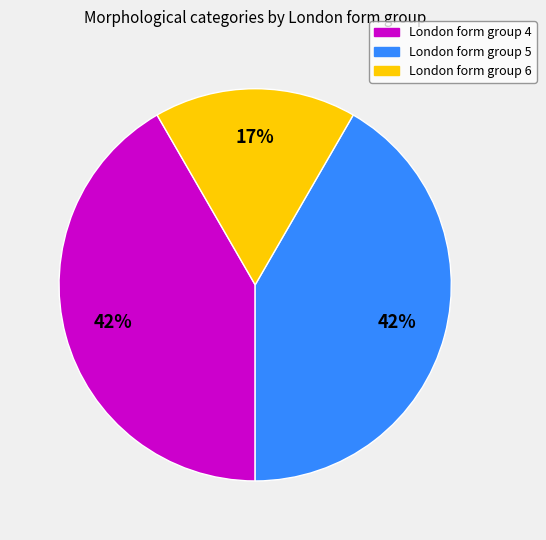

To the nearest percent, what is the average slice percentage?

33%